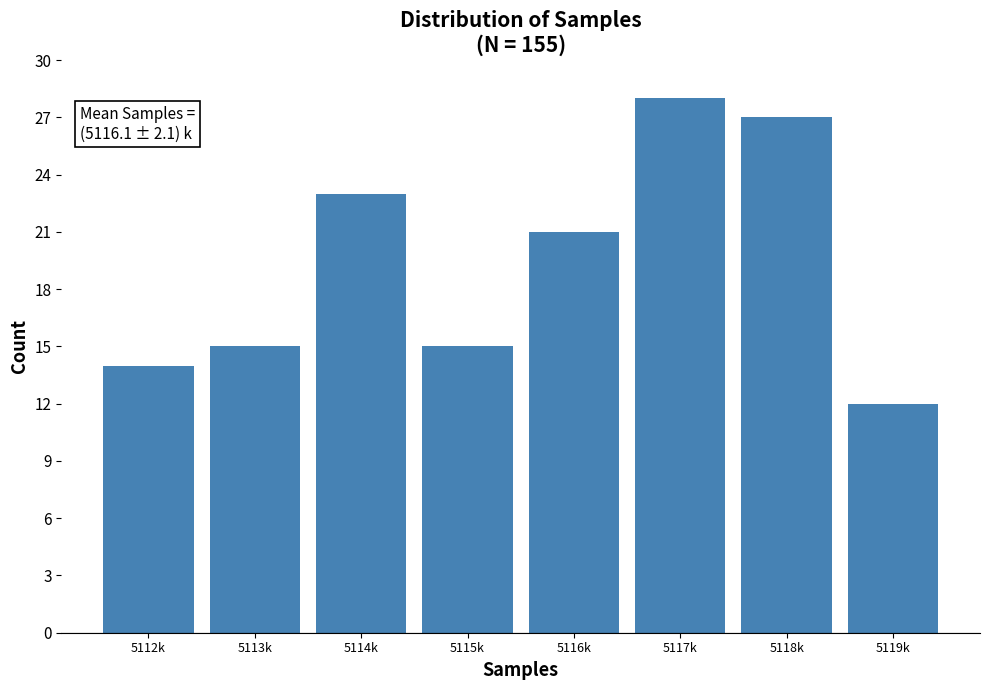

Reading left to right, transcribe all the data shown in this chart.

5112k=14	5113k=15	5114k=23	5115k=15	5116k=21	5117k=28	5118k=27	5119k=12